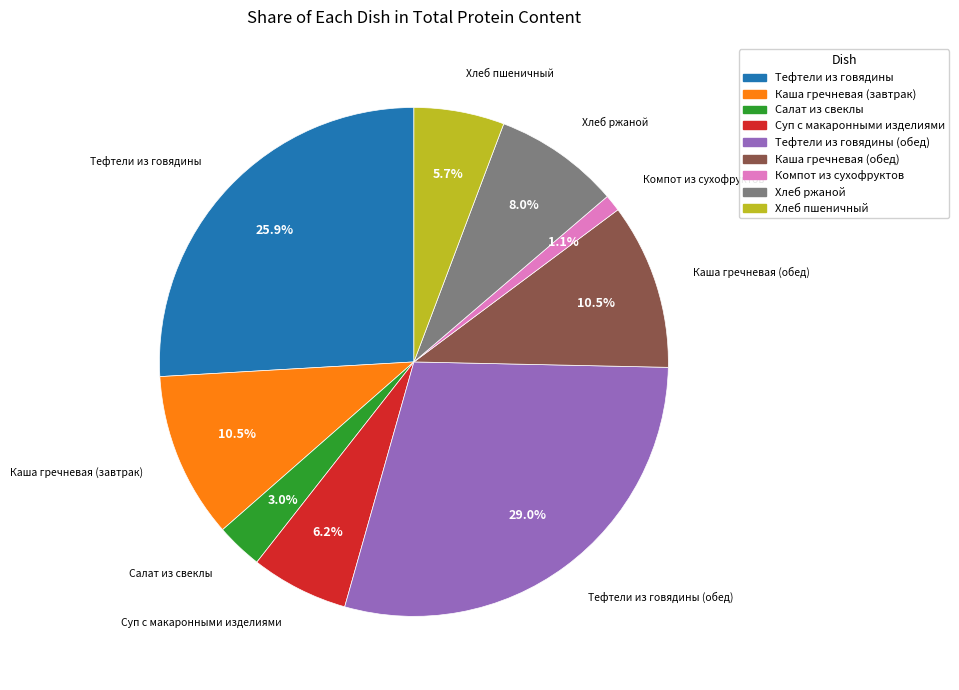

Does any single category account for the majority?

No